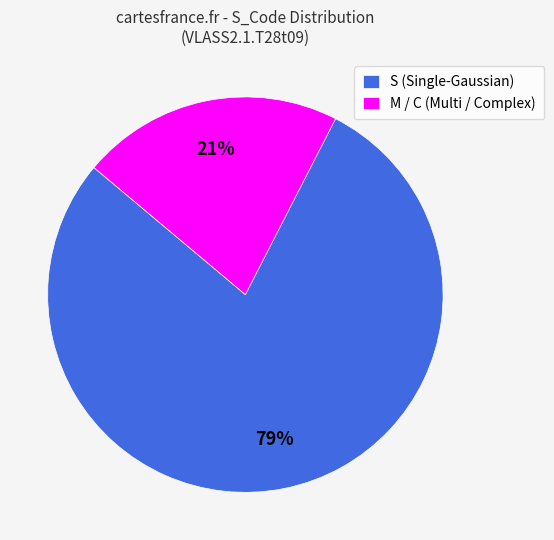

Which category has the smallest portion of the pie?

M